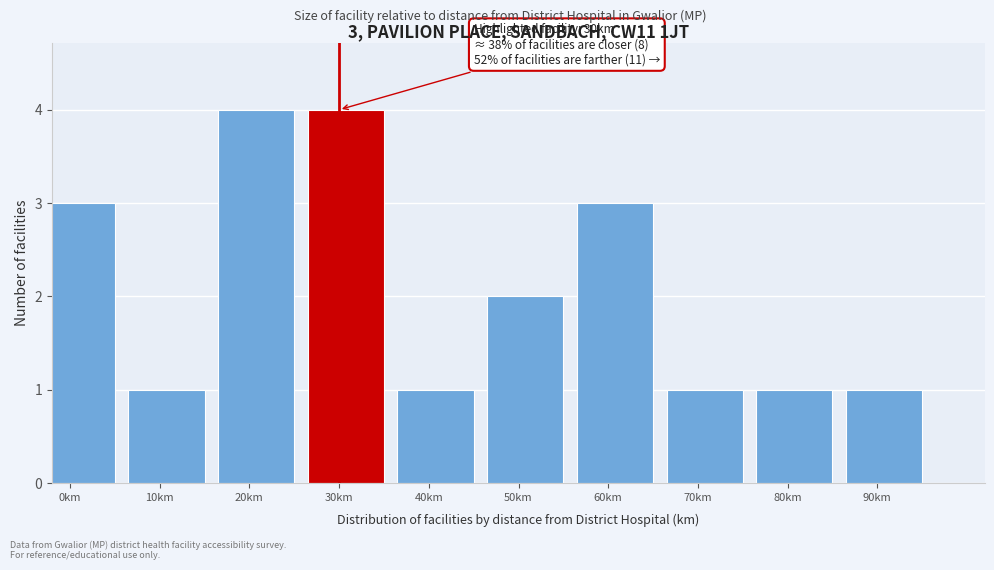

Reading left to right, list all the values displayed in this chart.

3	1	4	4	1	2	3	1	1	1